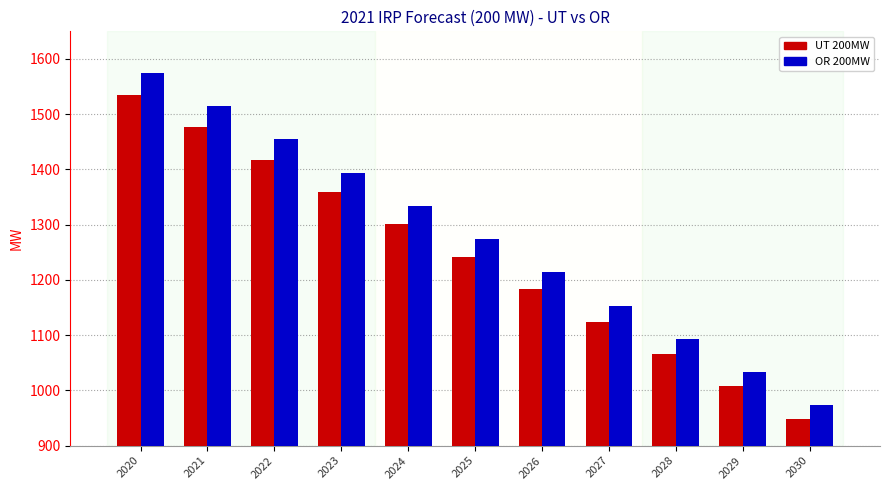

Which series has the largest range (max minus min)?

OR 200MW